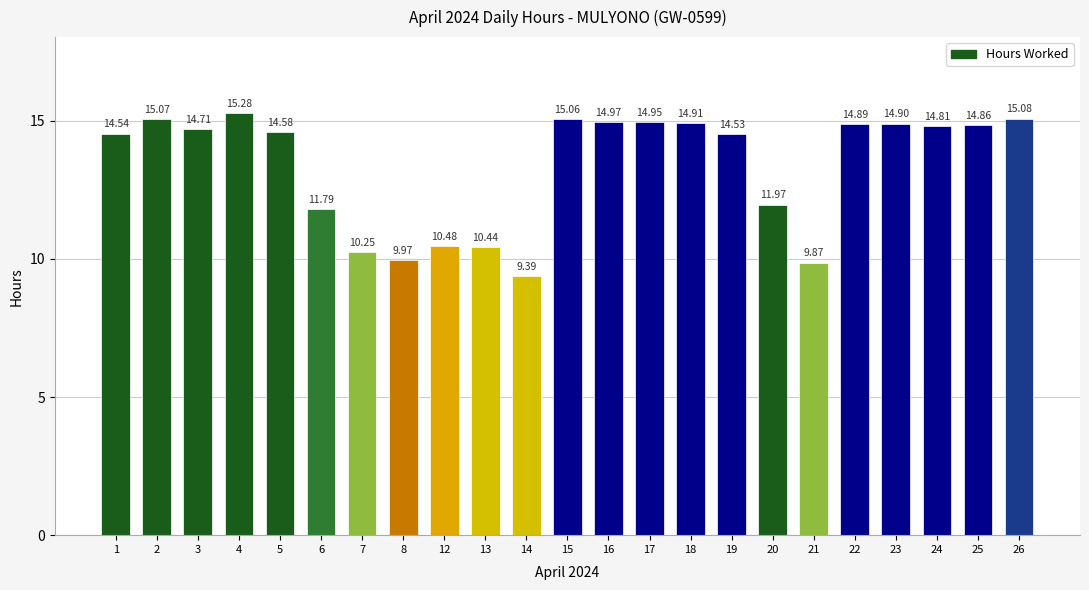

What is the sum of the values at 21 and 6?

21.7